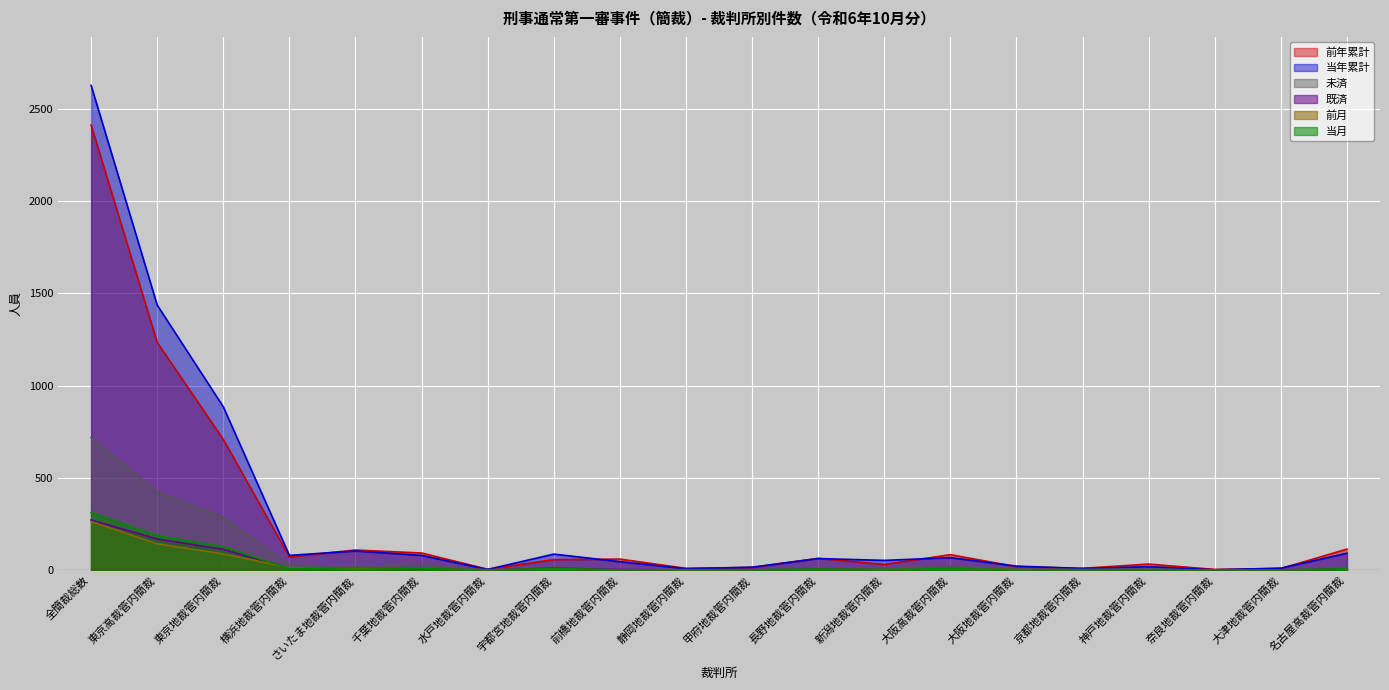

The value of 既済 at 京都地裁管内簡裁 is -150. True or false?

False